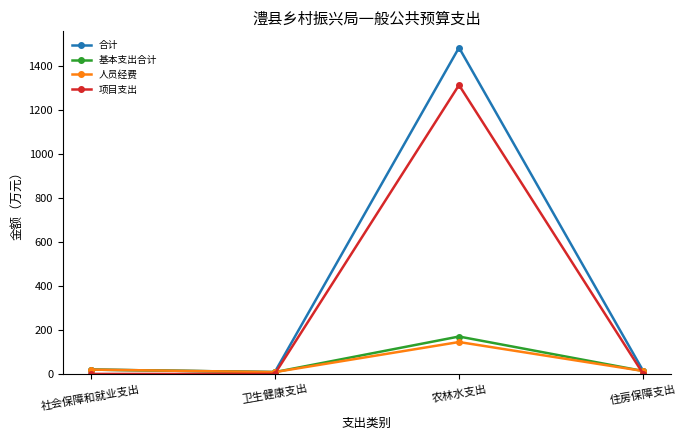

What is the label of the 3rd point from the left?

农林水支出